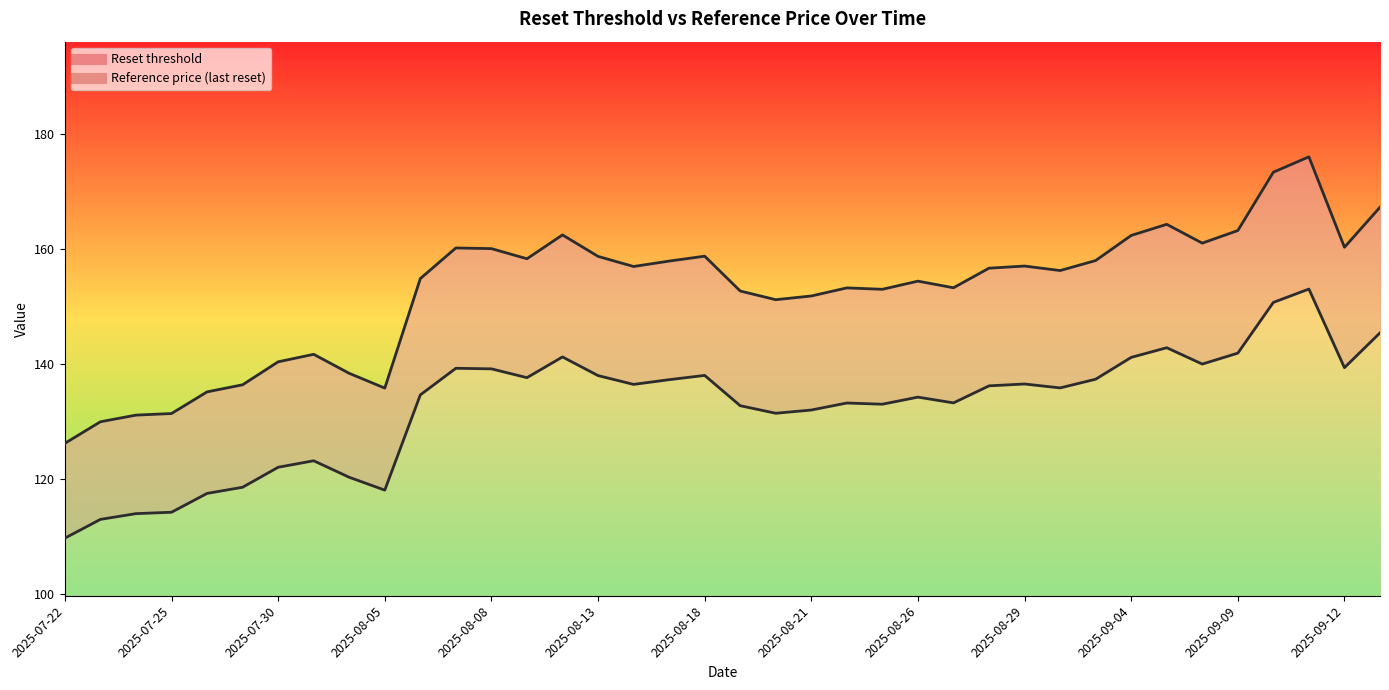

How many interior local valleys does the Reset threshold series have?

9